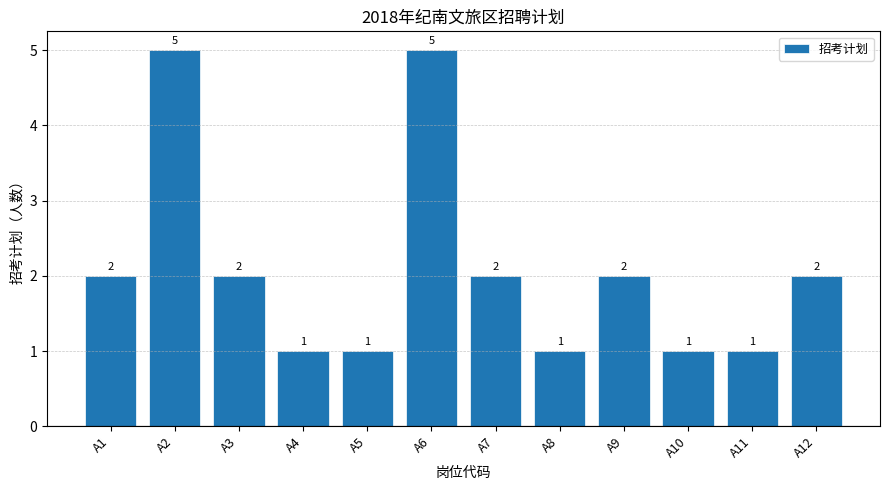

Reading right to left, list all the values displayed in this chart.

2	1	1	2	1	2	5	1	1	2	5	2